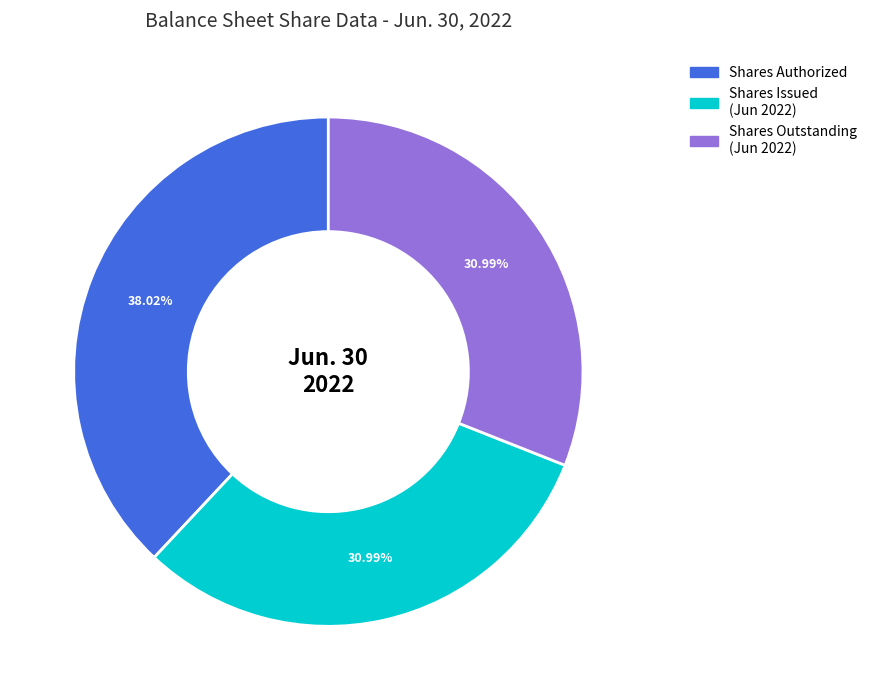

Does any single category account for the majority?

No